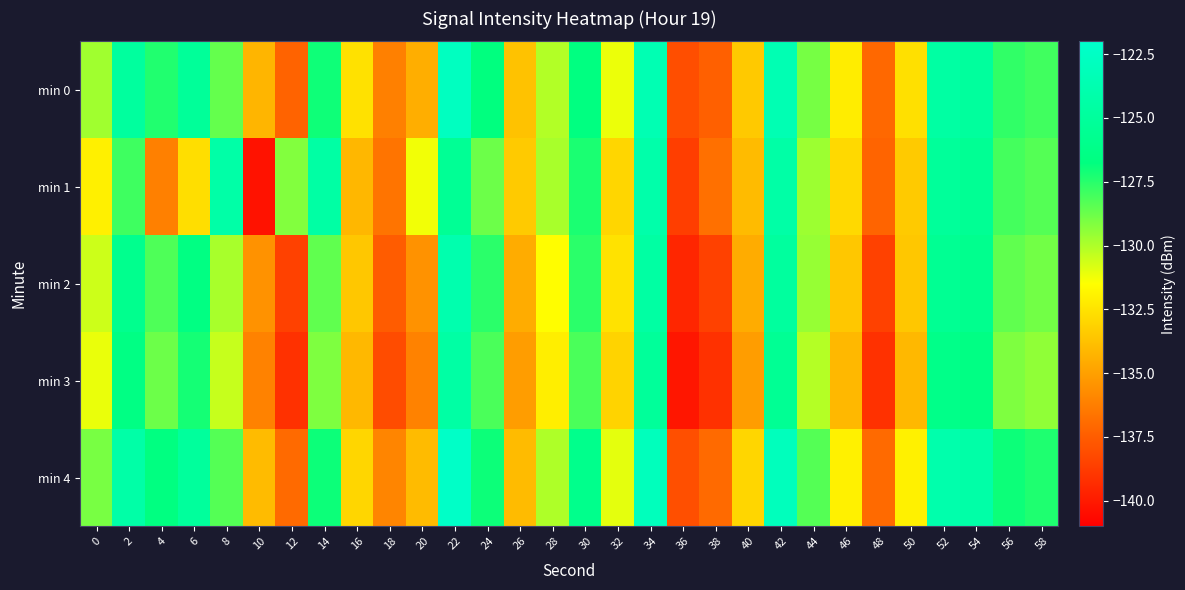

Reading right to left, extract all data points from this chart.

min 0: 58=-128.0	56=-127.6	54=-125.0	52=-124.6	50=-132.6	48=-137.1	46=-132.1	44=-129.0	42=-123.6	40=-133.5	38=-137.4	36=-138.0	34=-123.6	32=-131.1	30=-126.7	28=-130.1	26=-133.8	24=-126.8	22=-122.7	20=-134.5	18=-136.2	16=-132.6	14=-127.0	12=-137.3	10=-134.2	8=-128.6	6=-125.2	4=-127.4	2=-124.8	0=-129.7
min 1: 58=-128.3	56=-128.0	54=-125.5	52=-125.1	50=-133.5	48=-137.2	46=-132.9	44=-129.7	42=-124.3	40=-134.0	38=-136.8	36=-138.7	34=-124.1	32=-133.0	30=-127.2	28=-129.9	26=-133.5	24=-128.8	22=-125.4	20=-131.3	18=-136.6	16=-134.1	14=-124.5	12=-129.2	10=-140.3	8=-124.3	6=-132.7	4=-136.2	2=-127.9	0=-132.0
min 2: 58=-128.9	56=-128.5	54=-125.9	52=-125.5	50=-133.5	48=-138.5	46=-133.5	44=-129.5	42=-124.9	40=-134.5	38=-138.5	36=-139.5	34=-124.5	32=-132.5	30=-127.5	28=-131.5	26=-134.5	24=-127.5	22=-123.9	20=-135.5	18=-137.5	16=-133.5	14=-128.5	12=-138.5	10=-135.5	8=-129.9	6=-126.5	4=-128.2	2=-125.9	0=-130.5
min 3: 58=-129.5	56=-129.1	54=-126.5	52=-126.1	50=-134.1	48=-139.1	46=-134.1	44=-130.1	42=-125.5	40=-135.1	38=-139.1	36=-140.1	34=-125.1	32=-133.1	30=-128.1	28=-132.1	26=-135.1	24=-128.1	22=-124.5	20=-136.1	18=-138.1	16=-134.1	14=-129.1	12=-139.1	10=-136.1	8=-130.5	6=-127.1	4=-128.8	2=-126.5	0=-131.1
min 4: 58=-127.3	56=-127.0	54=-124.3	52=-124.0	50=-132.0	48=-137.0	46=-132.0	44=-128.3	42=-123.0	40=-133.0	38=-137.0	36=-138.0	34=-123.0	32=-131.0	30=-126.0	28=-130.0	26=-134.0	24=-127.0	22=-122.3	20=-134.0	18=-136.0	16=-133.0	14=-127.0	12=-137.0	10=-134.0	8=-128.3	6=-125.0	4=-126.7	2=-124.3	0=-129.0